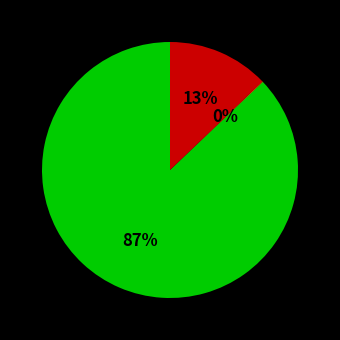

Is there a majority slice in this chart?

Yes